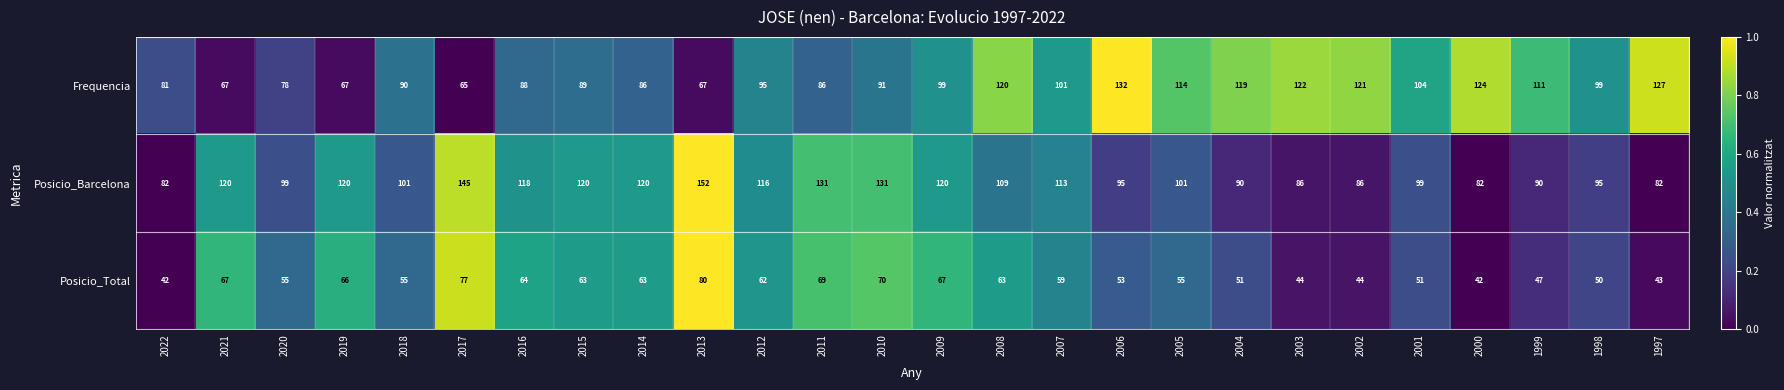

Where does the Posicio_Barcelona series first go above 109?

2021